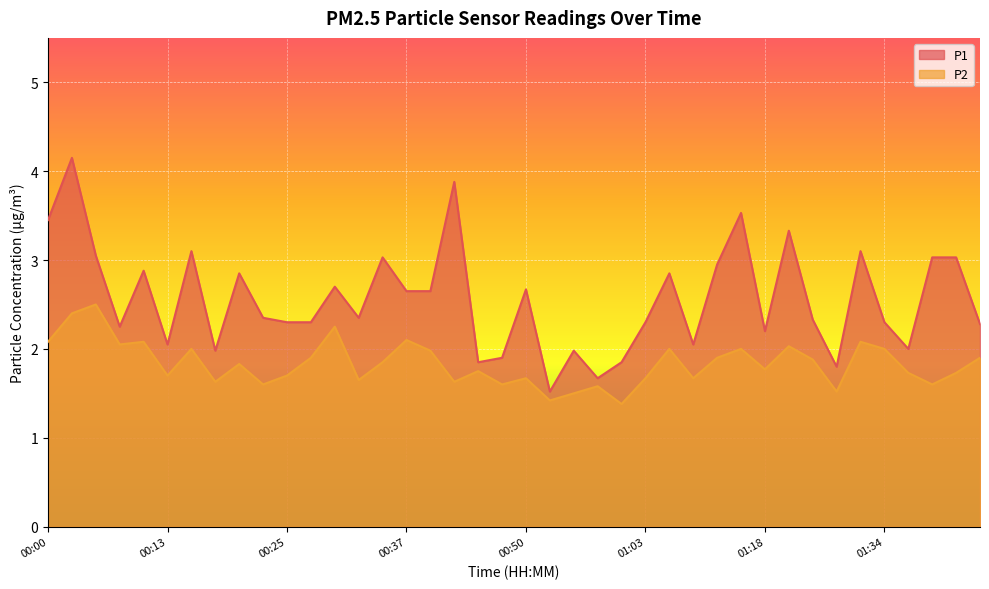

Where is the first local maximum for P1?

00:03